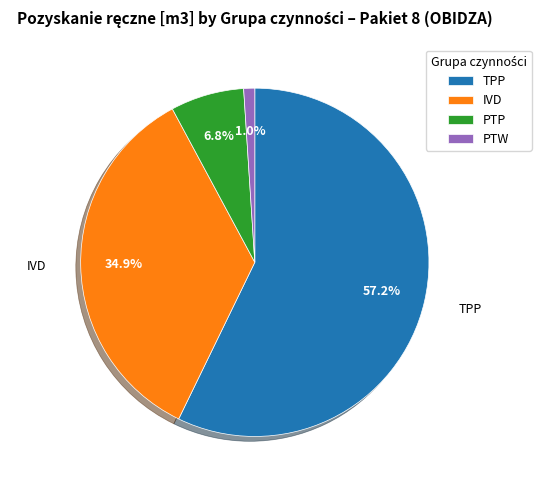

Is it true that PTW is 1% of the pie?

True